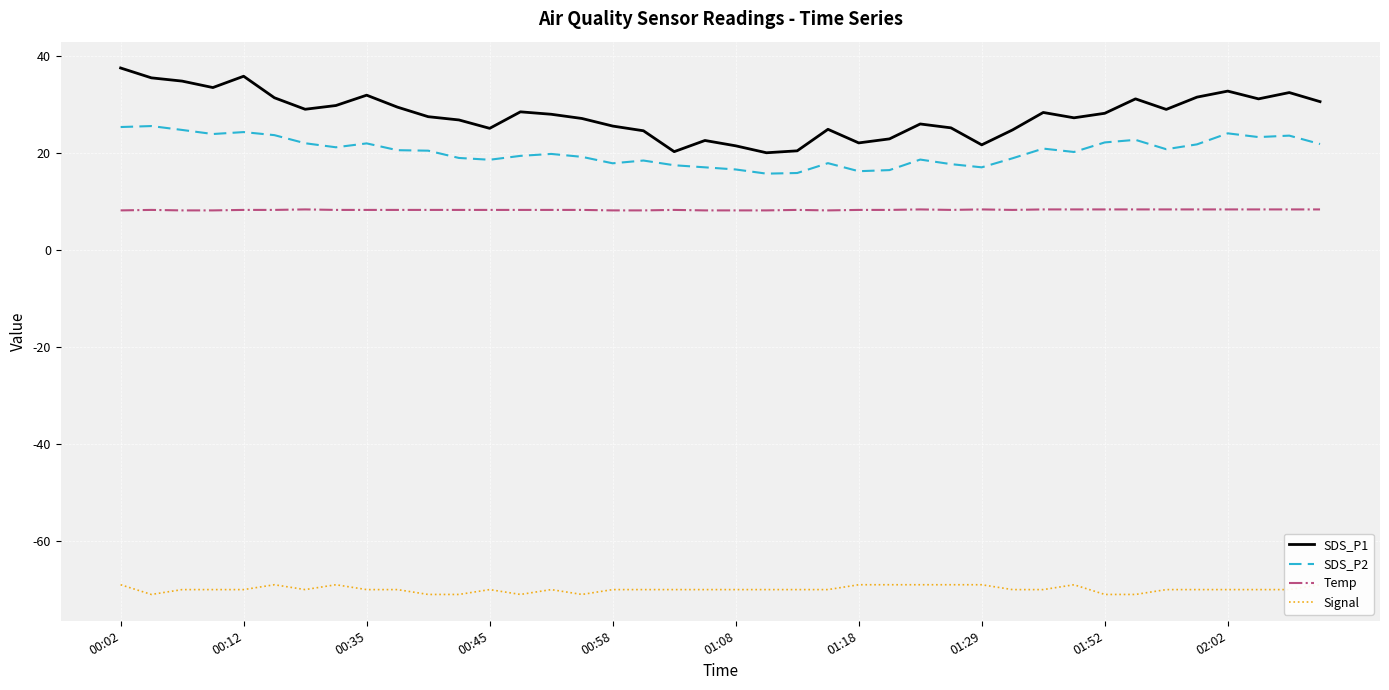

Read the SDS_P1 value at 01:29.

21.6